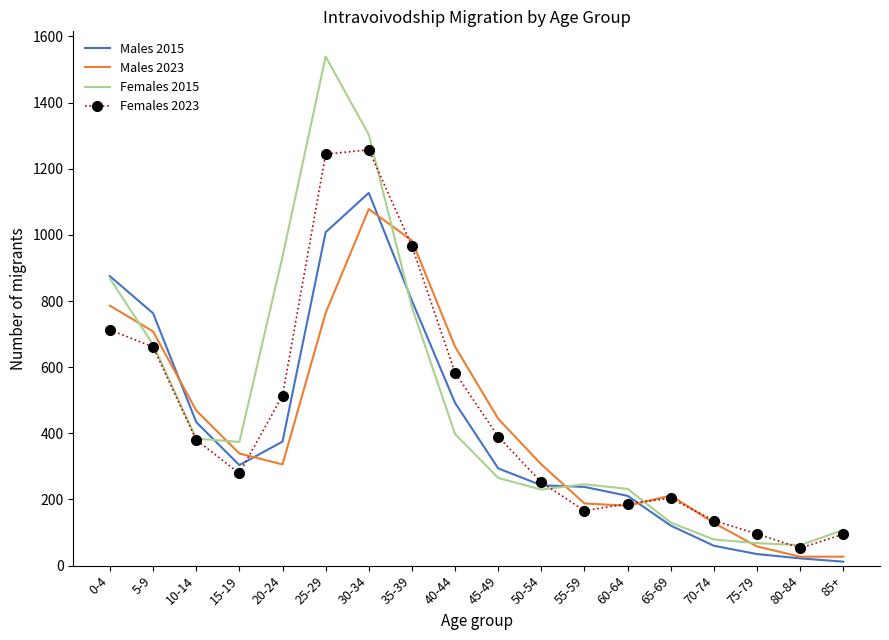

What is the sum of the Males 2023 values at 15-19 and 45-49?

783